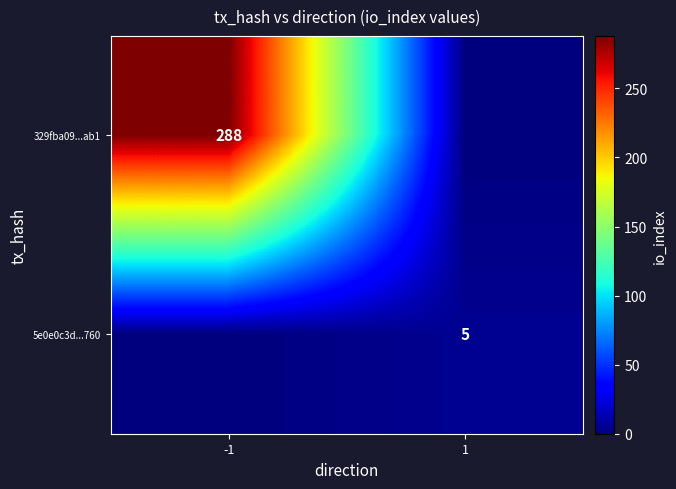

Is the value of 329fba09...ab1 at -1 greater than the value of 5e0e0c3d...760 at 1?

Yes